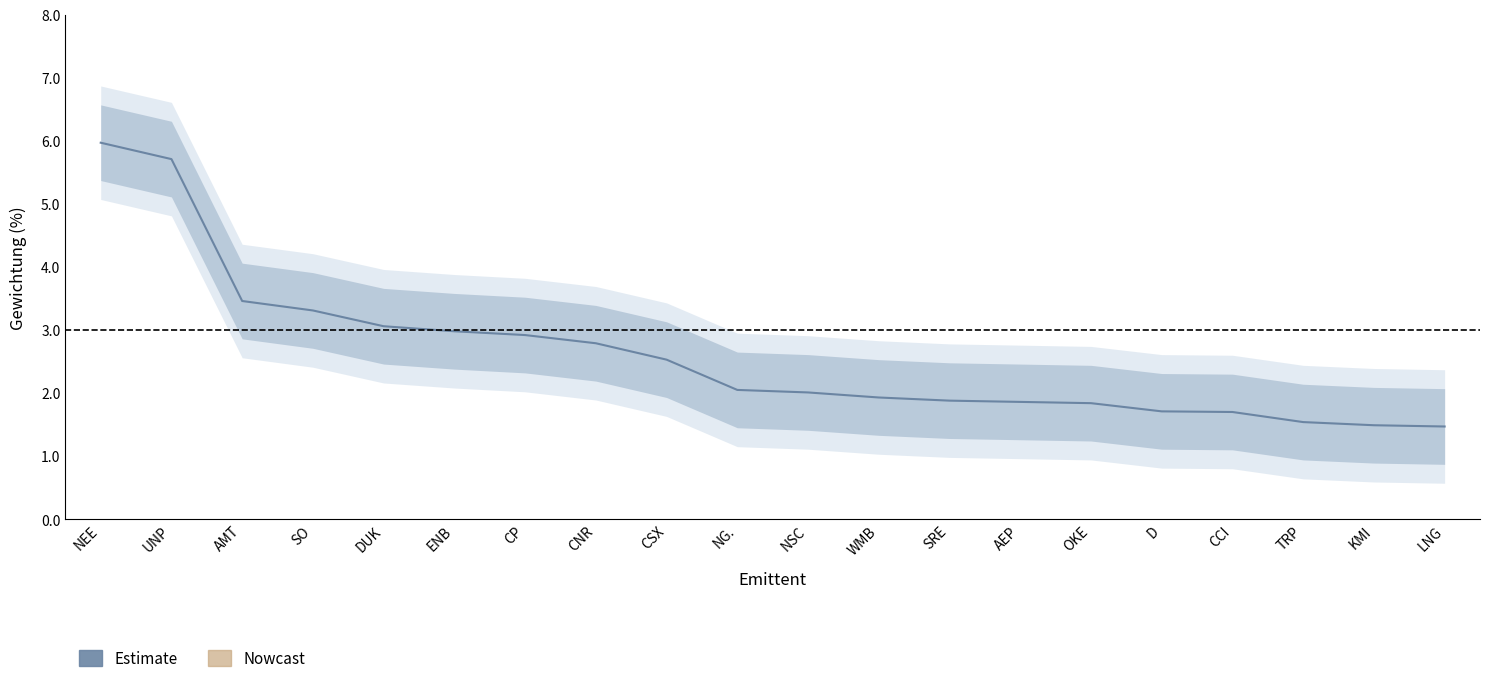

True or false: Gewichtung has more than 1 points higher than both neighbors.

False